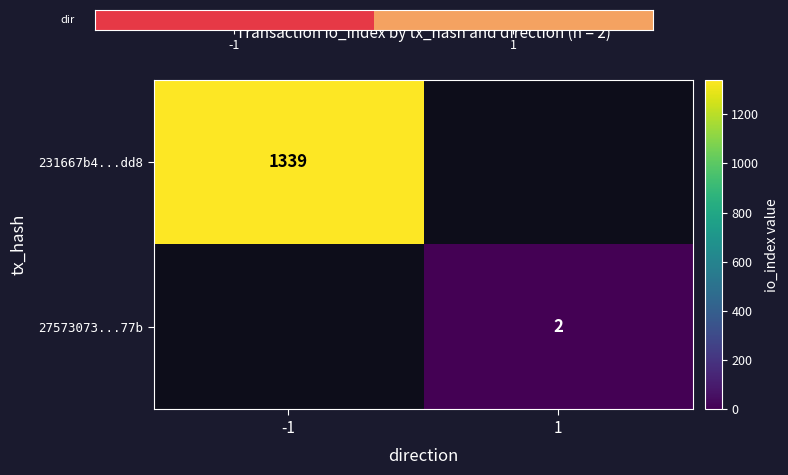

True or false: 231667b4...dd8 has a value of 1339 at -1.

True